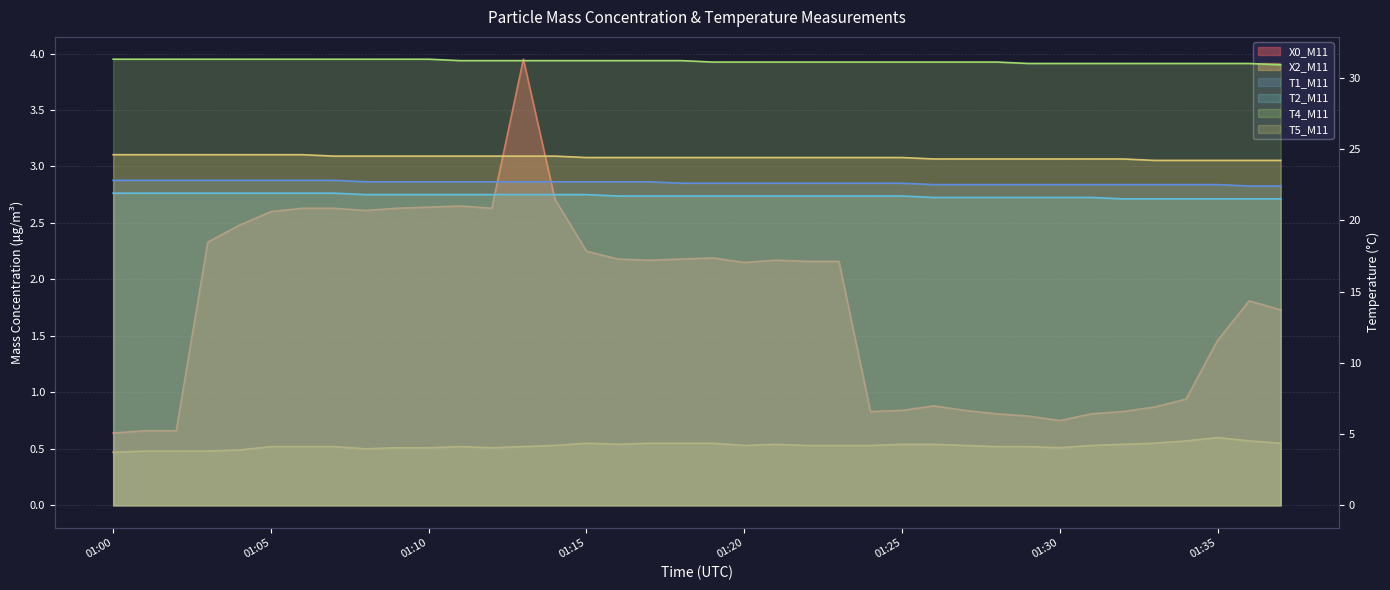

What is the difference between the maximum and minimum values in the X2_M11 series?

0.1